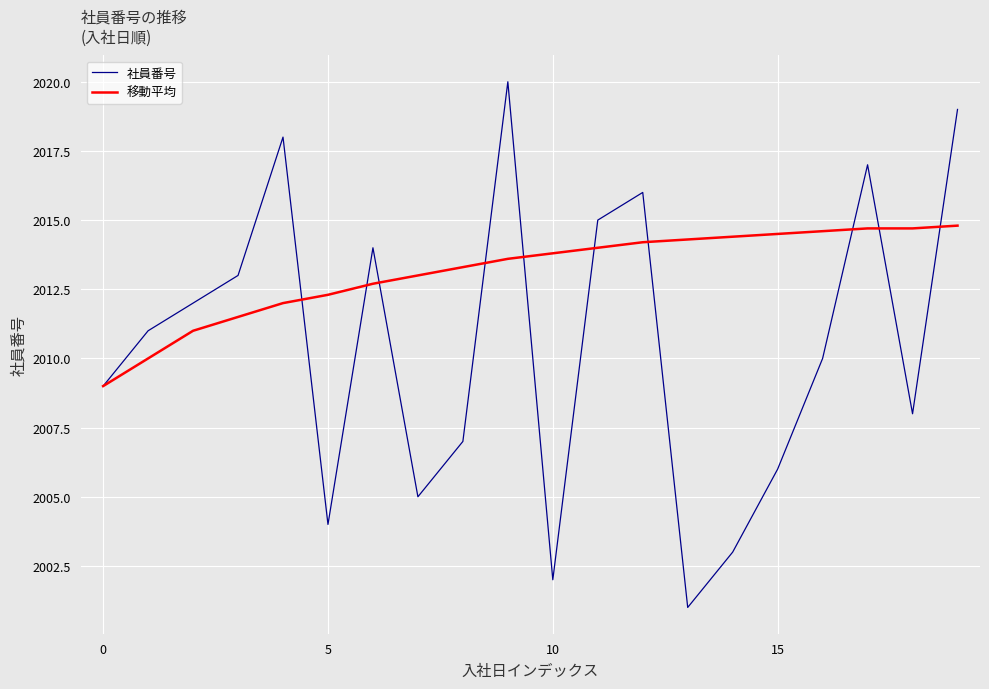

Which series has the widest spread of values?

社員番号